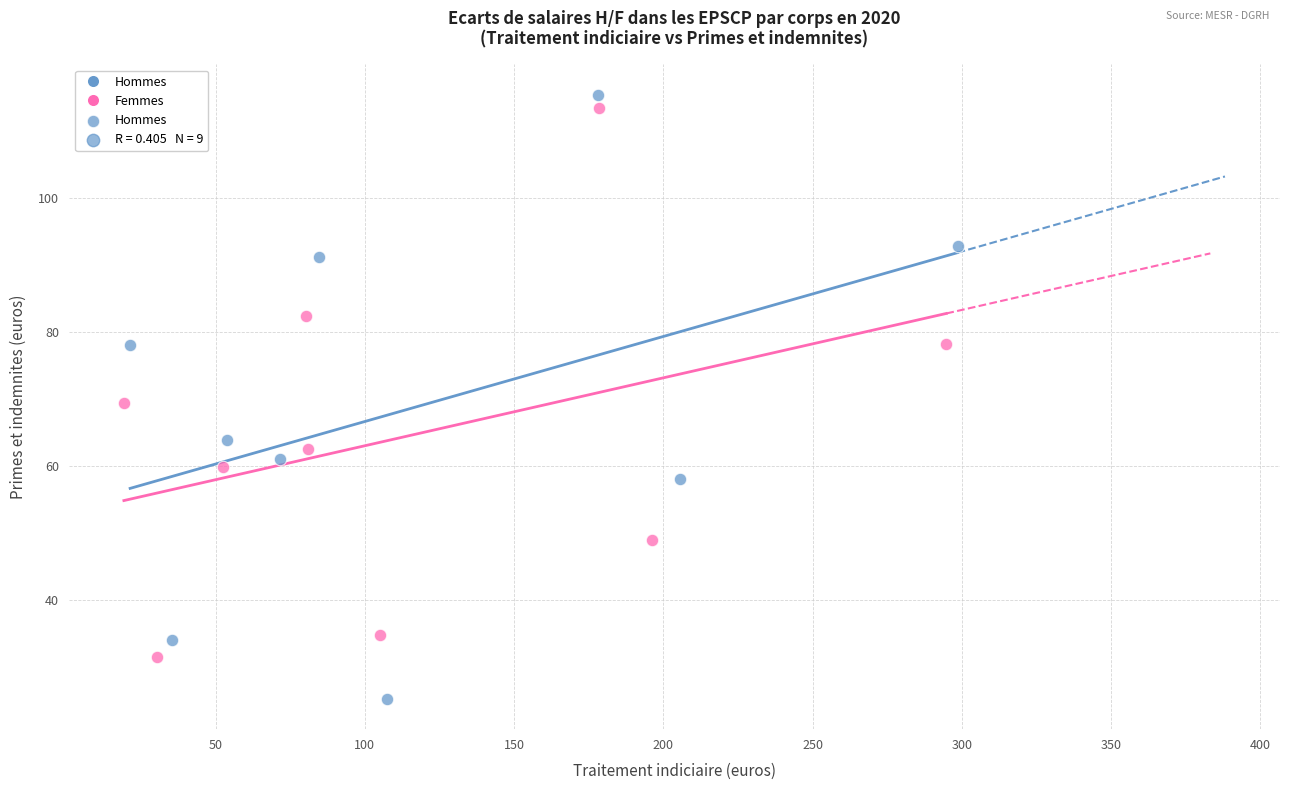

Which series contains the lowest Y value?

Hommes